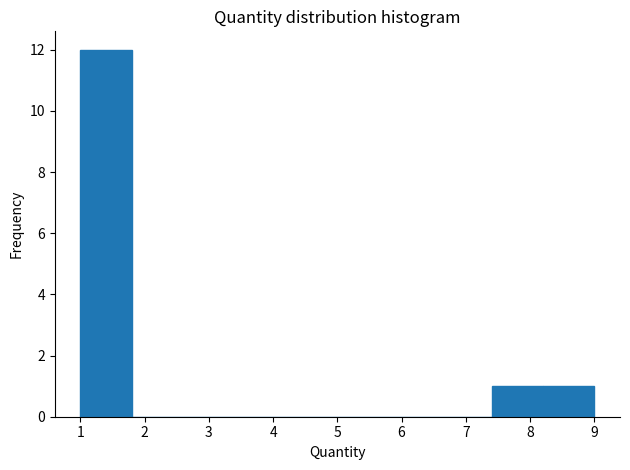

Reading left to right, list every bar in this chart as the range it spans on the x-axis followed by its height. The values are not printed on the chart, so give them approximately, as read against the axis.

1.0 to 1.8: 12
1.8 to 2.6: 0
2.6 to 3.4: 0
3.4 to 4.2: 0
4.2 to 5.0: 0
5.0 to 5.8: 0
5.8 to 6.6: 0
6.6 to 7.4: 0
7.4 to 8.2: 1
8.2 to 9.0: 1